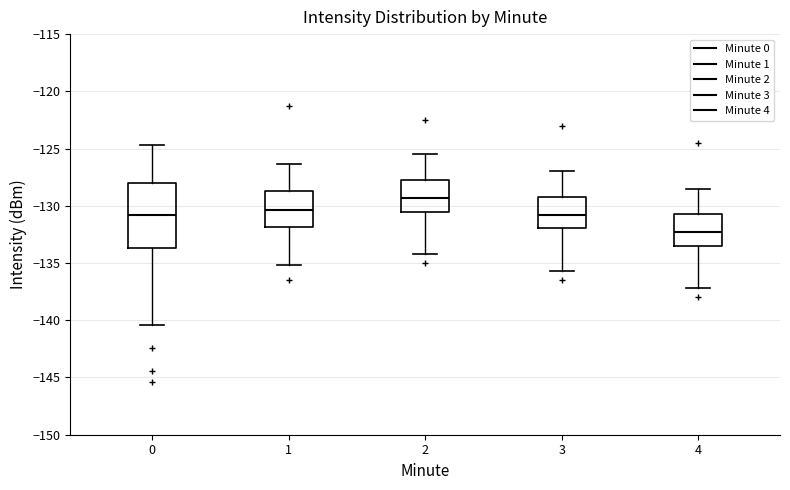

Reading left to right, transcribe this box plot: for each box, give where its median line is, the range the box spans, and where its two whiskers end, as read against the y-axis. The values are not printed on the chart, so give them approximately, as read against the axis.

0: median -131.0, box -133.5 to -128.0, whiskers -140.5 to -124.5
1: median -130.5, box -132.0 to -128.5, whiskers -135.0 to -126.5
2: median -129.5, box -130.5 to -127.5, whiskers -134.0 to -125.5
3: median -131.0, box -132.0 to -129.0, whiskers -135.5 to -127.0
4: median -132.5, box -133.5 to -130.5, whiskers -137.0 to -128.5